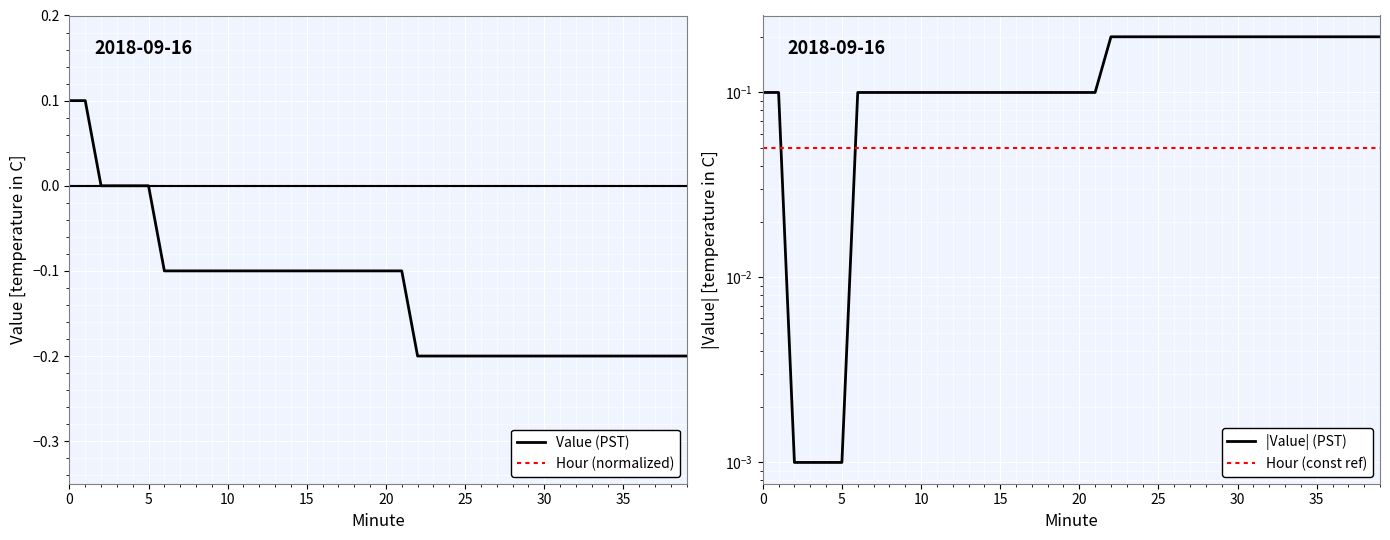

True or false: Hour (const ref) has more than 0 interior local peaks.

False